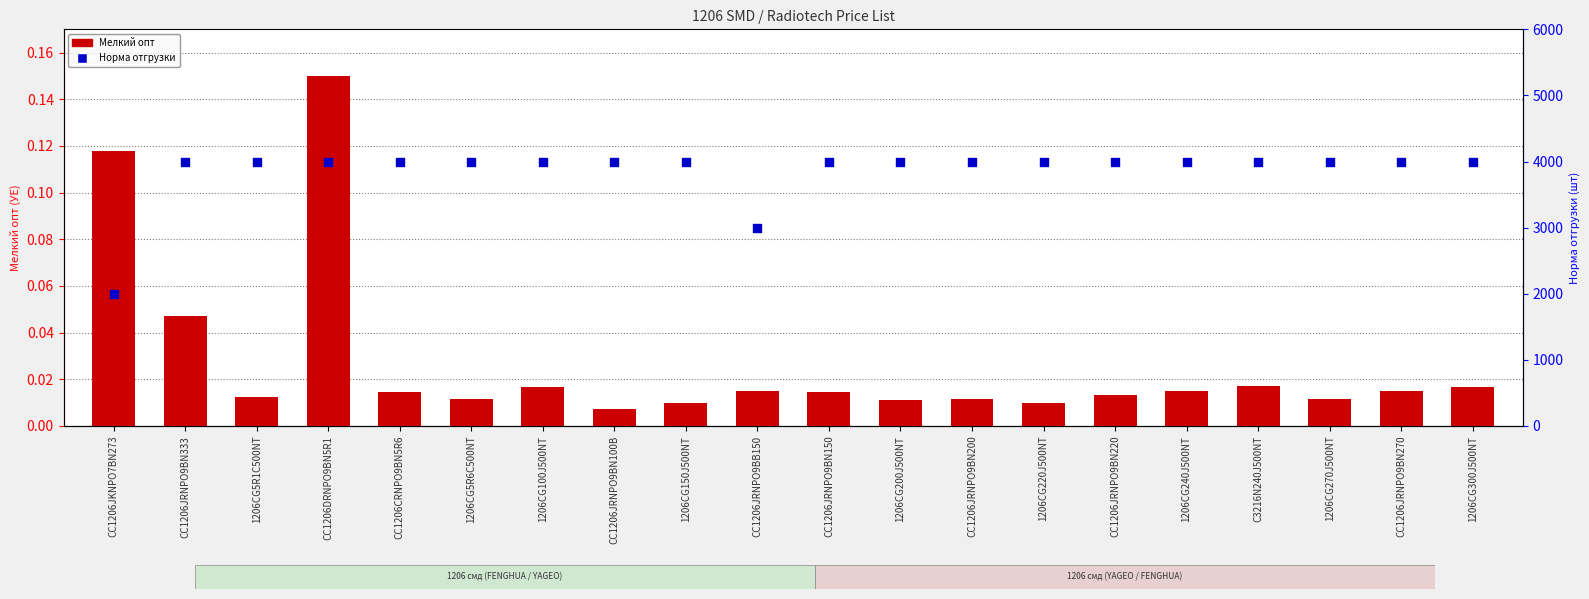

Which series has the largest total across all categories?

Норма отгрузки